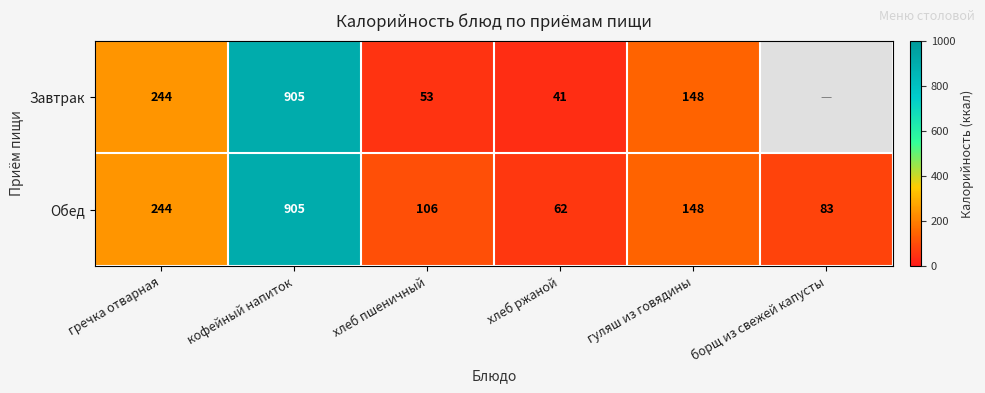

Rank the categories by Обед value from lowest to highest.

хлеб ржаной, борщ из свежей капусты, хлеб пшеничный, гуляш из говядины, гречка отварная, кофейный напиток